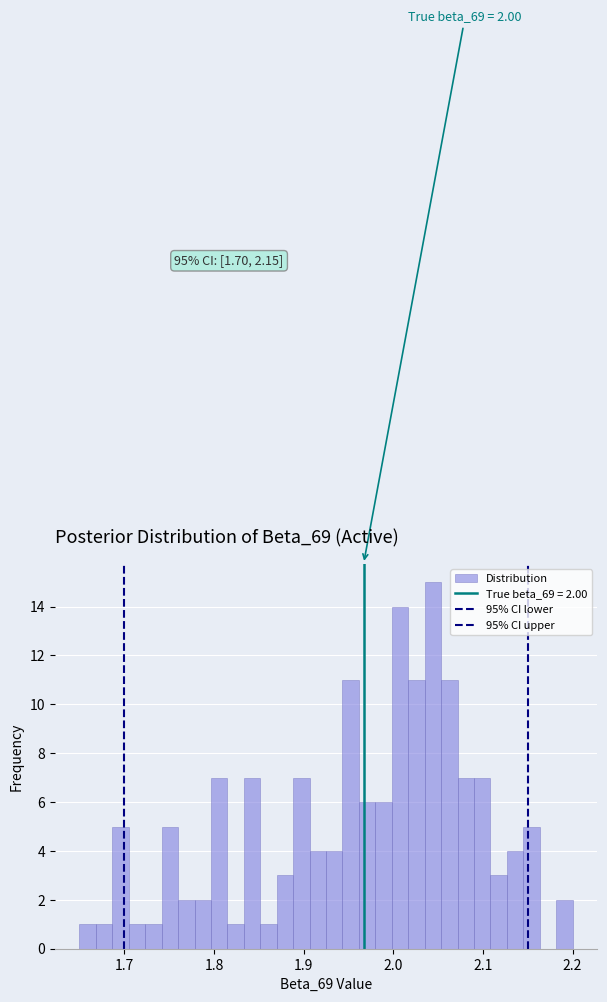

Around what value on the x-axis is the tallest bar? Give the approximate position of its centre, as read against the axis.

2.04